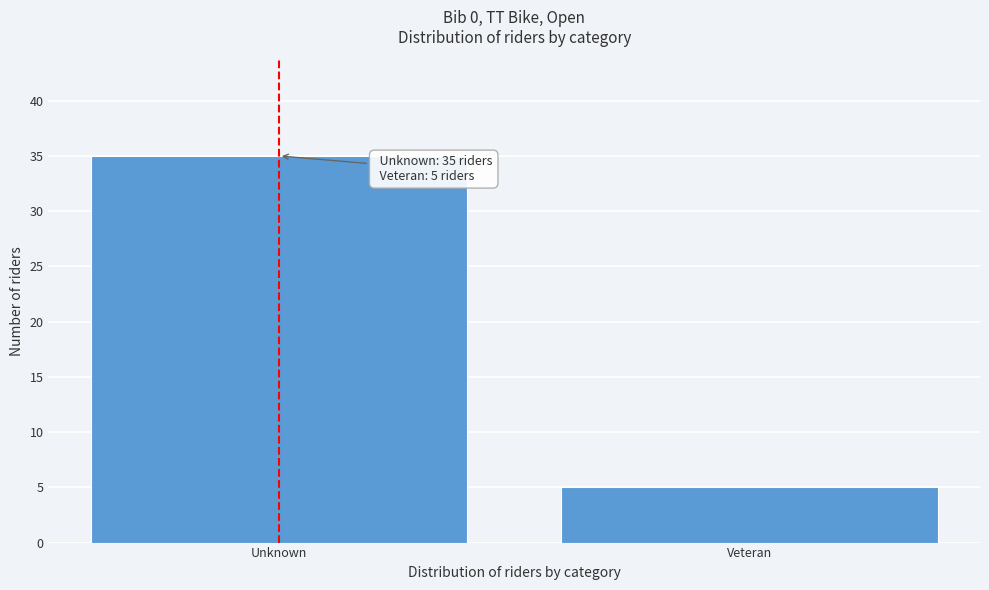

Reading left to right, transcribe all the data shown in this chart.

Unknown=35	Veteran=5